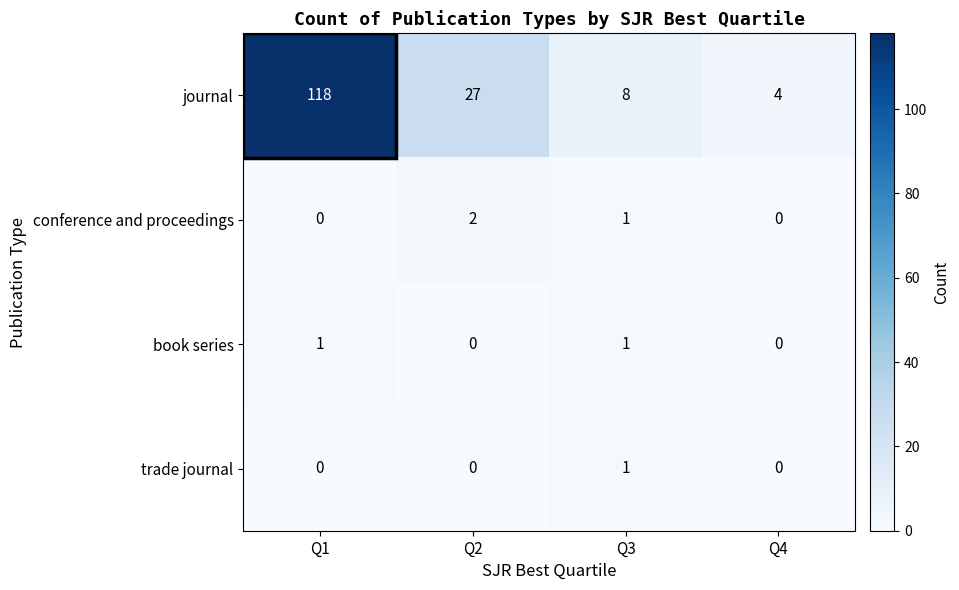

How many trade journal values are between 0 and 1?

4